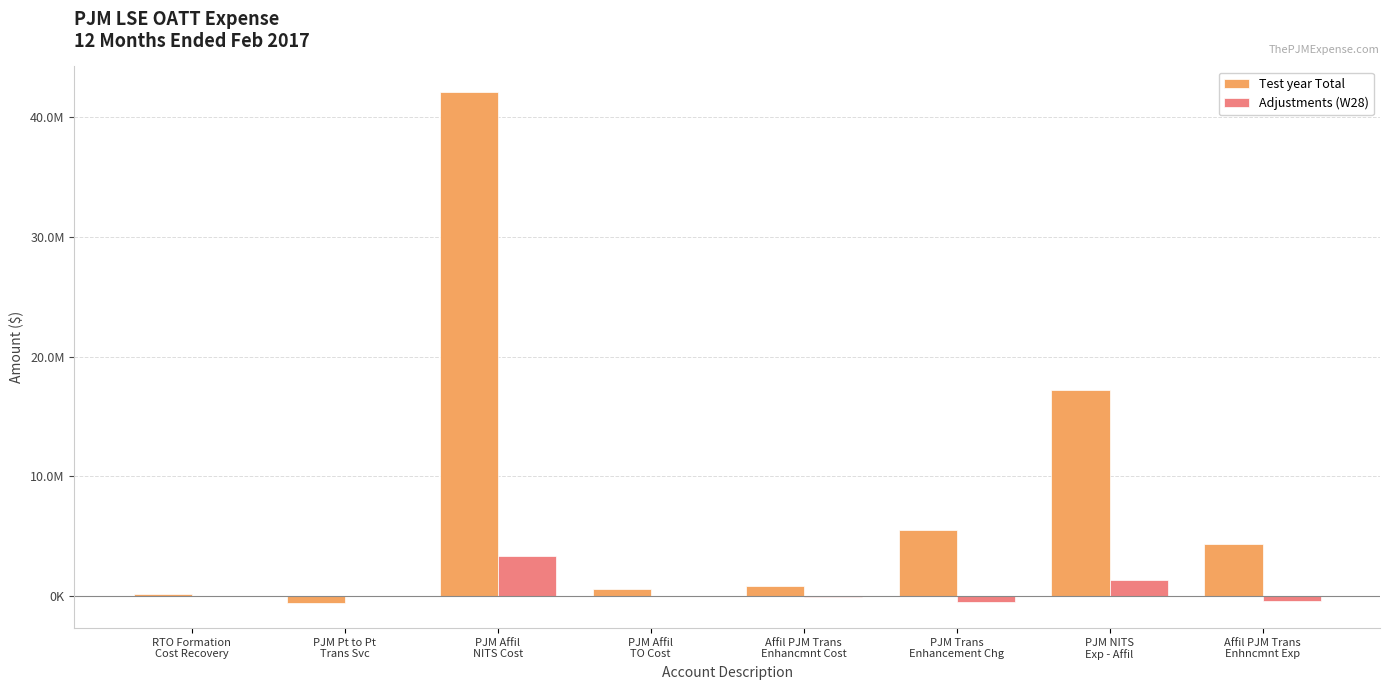

What are all the series names shown in the legend?

Test year Total, Adjustments (W28)